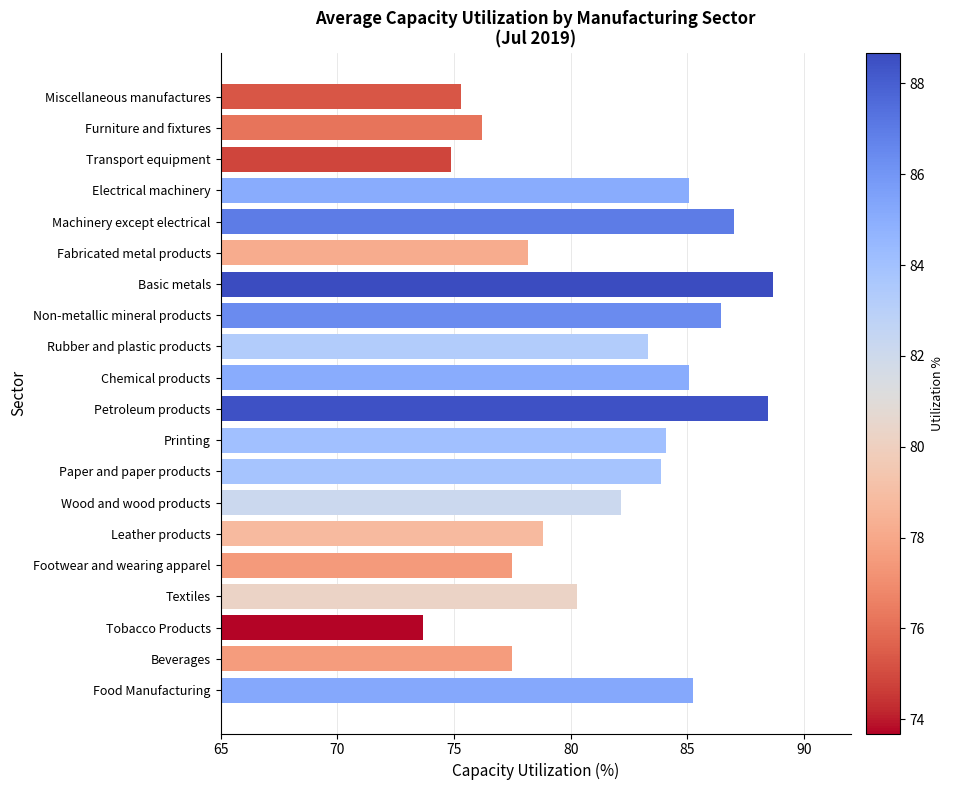

Where is the data nearest to the value 81?

Textiles